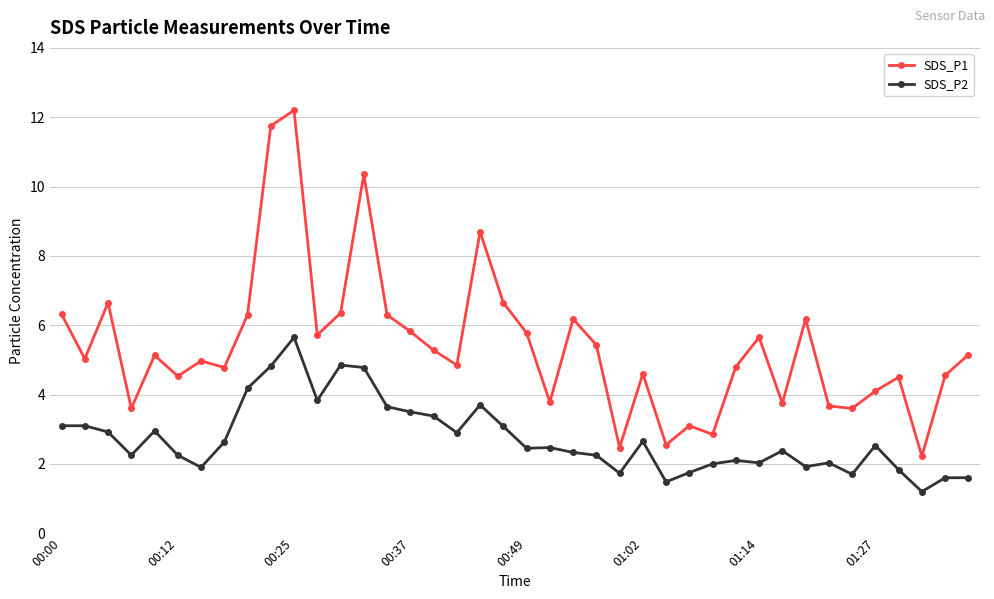

At how many categories does at least one series exceed 10?

3